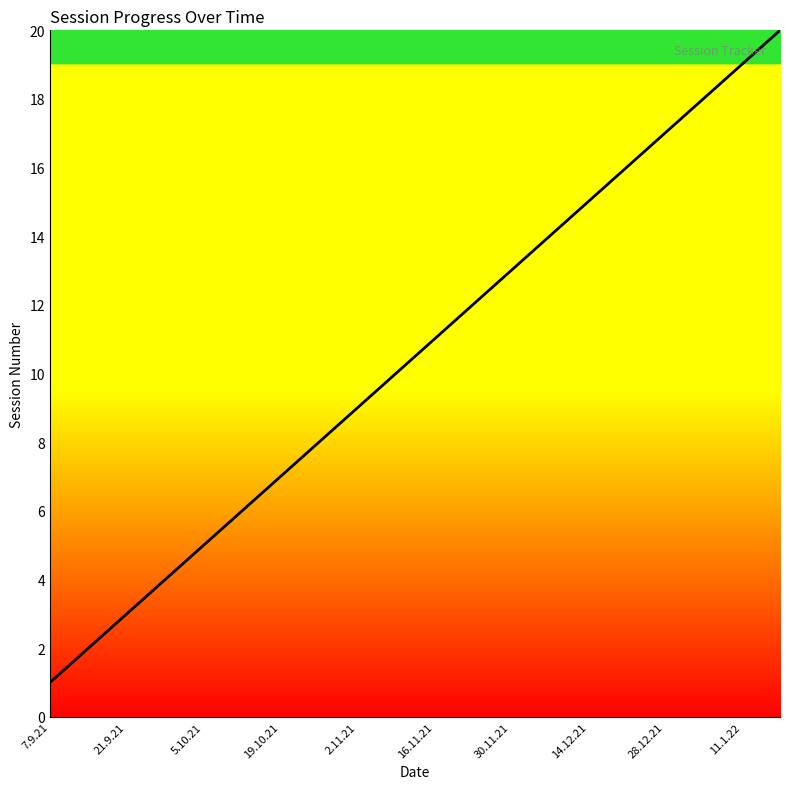

What is the difference between the maximum and minimum values?

19